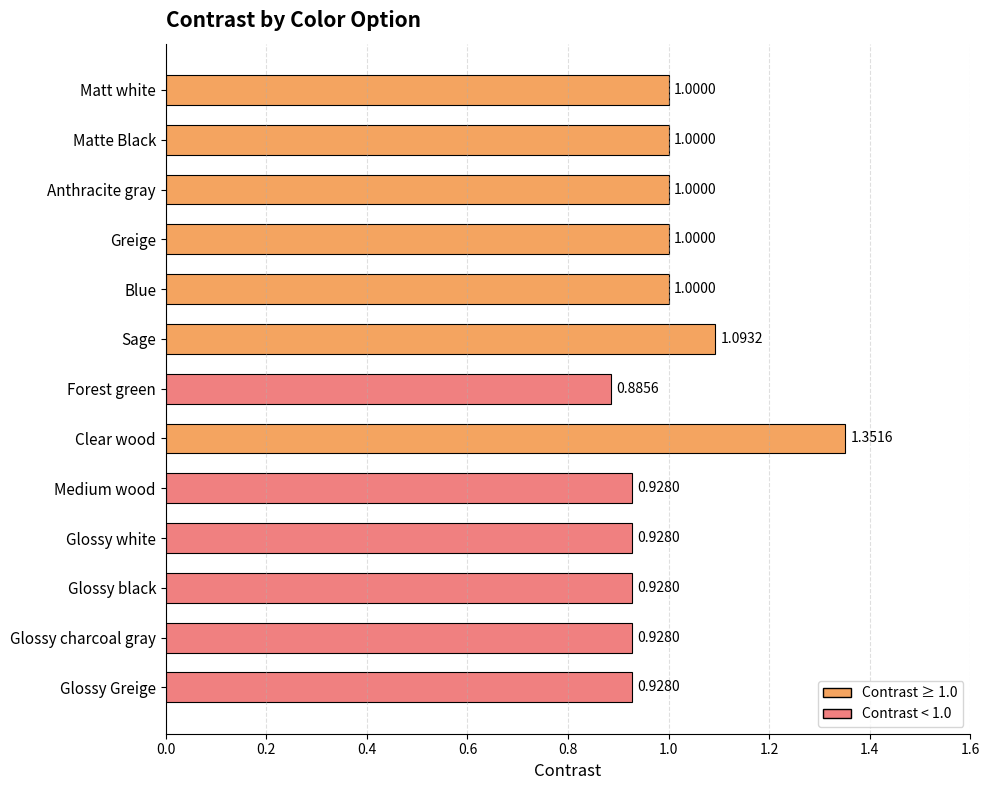

Which has a higher value, Glossy white or Clear wood?

Clear wood